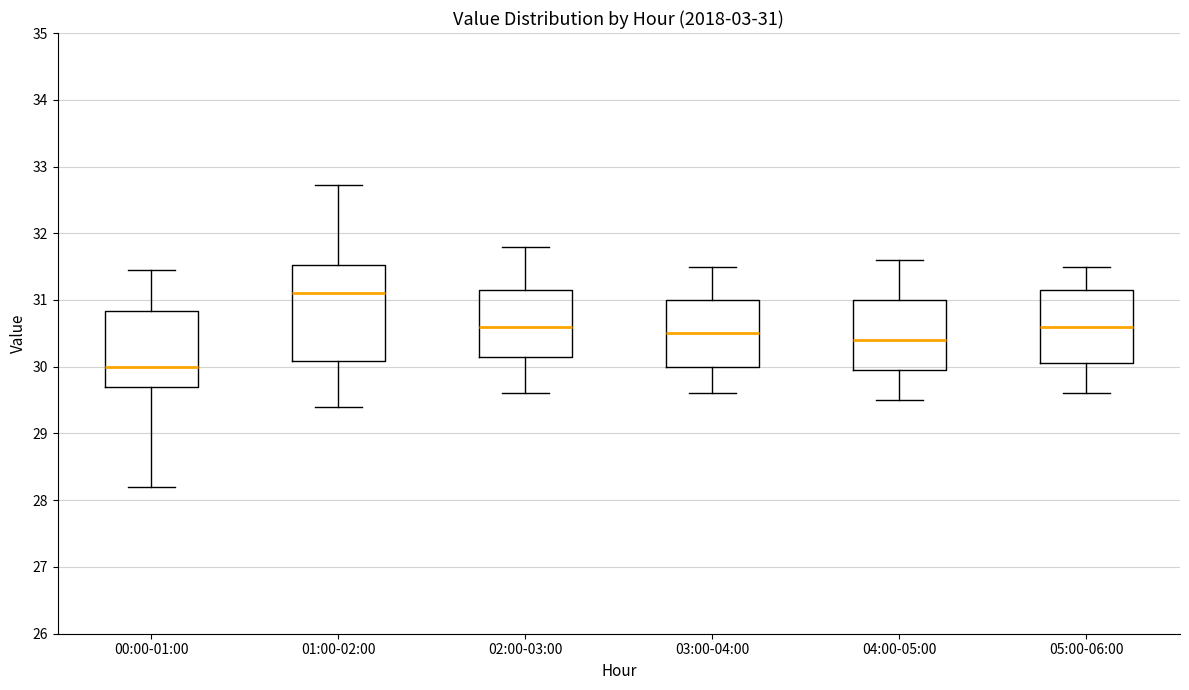

Comparing the boxes themselves (not the whiskers), which one is the tallest?

01:00-02:00